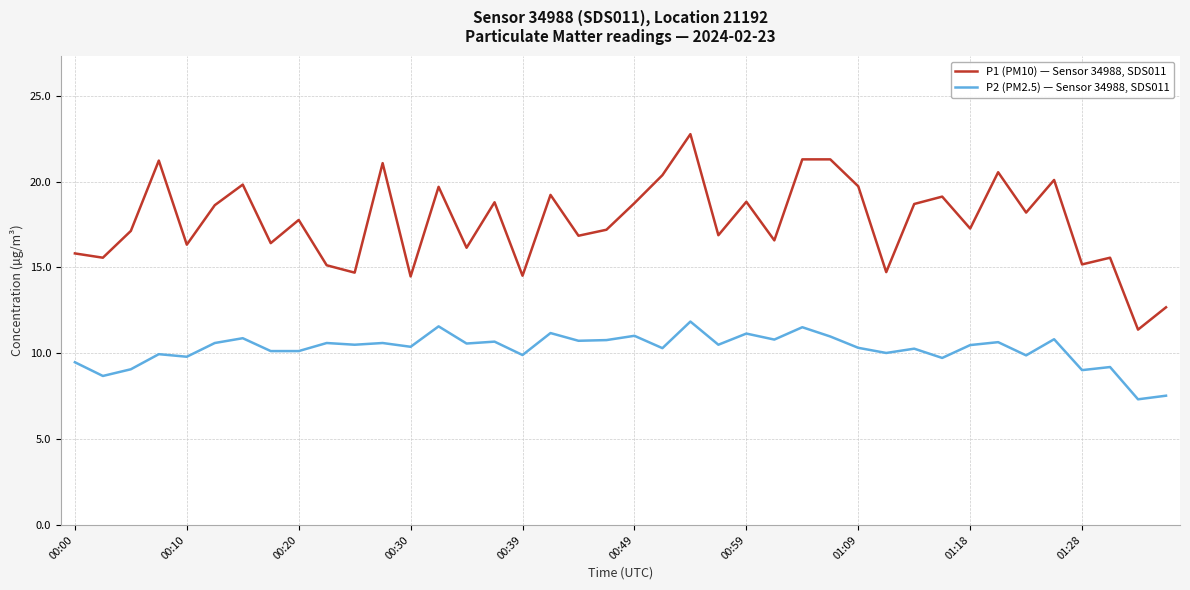

List the series in order of their overall mean, highest first.

P1 (PM10) — Sensor 34988, SDS011, P2 (PM2.5) — Sensor 34988, SDS011